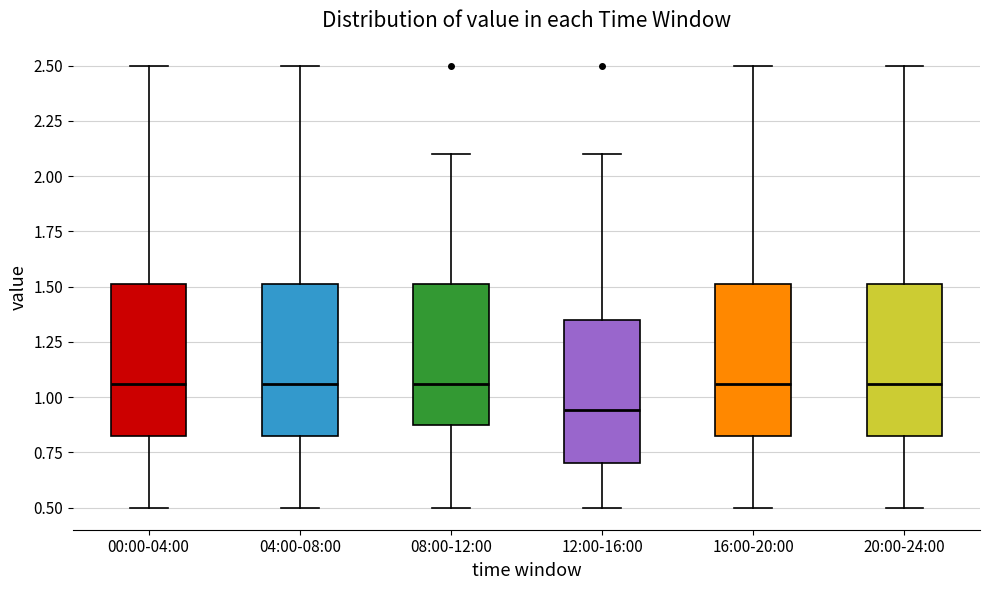

Reading left to right, read every box against the y-axis: the position of its median line, the range the box covers, and the ends of its whiskers. The values are not printed on the chart, so give them approximately, as read against the axis.

00:00-04:00: median 1.05, box 0.85 to 1.50, whiskers 0.50 to 2.50
04:00-08:00: median 1.05, box 0.85 to 1.50, whiskers 0.50 to 2.50
08:00-12:00: median 1.05, box 0.85 to 1.50, whiskers 0.50 to 2.10
12:00-16:00: median 0.95, box 0.70 to 1.35, whiskers 0.50 to 2.10
16:00-20:00: median 1.05, box 0.85 to 1.50, whiskers 0.50 to 2.50
20:00-24:00: median 1.05, box 0.85 to 1.50, whiskers 0.50 to 2.50